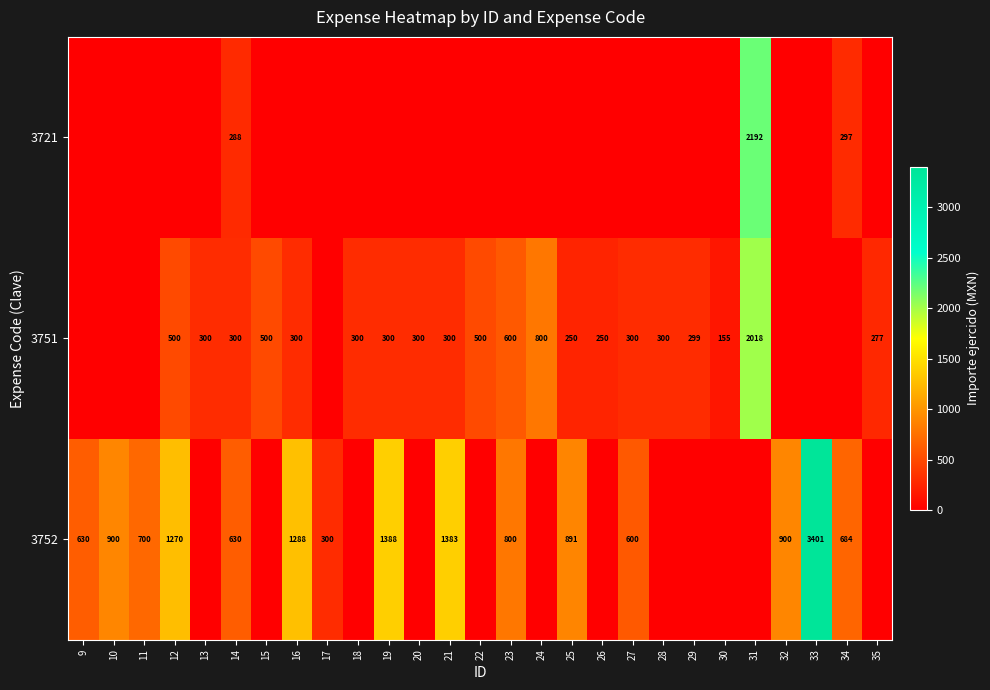

Between 25 and 13, which is larger?

25